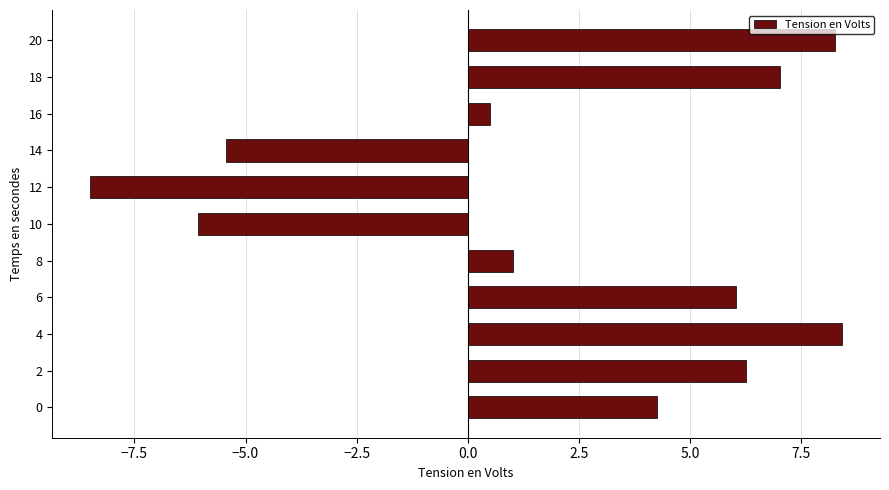

What is the difference between the maximum and minimum values?

16.9